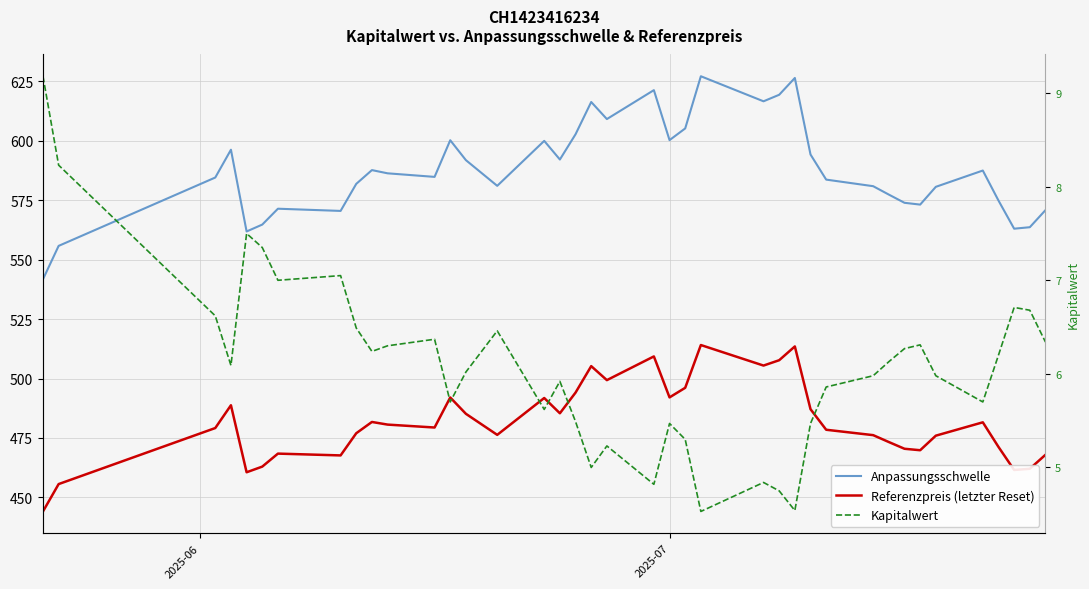

What is the average value of the Anpassungsschwelle series?

587.8